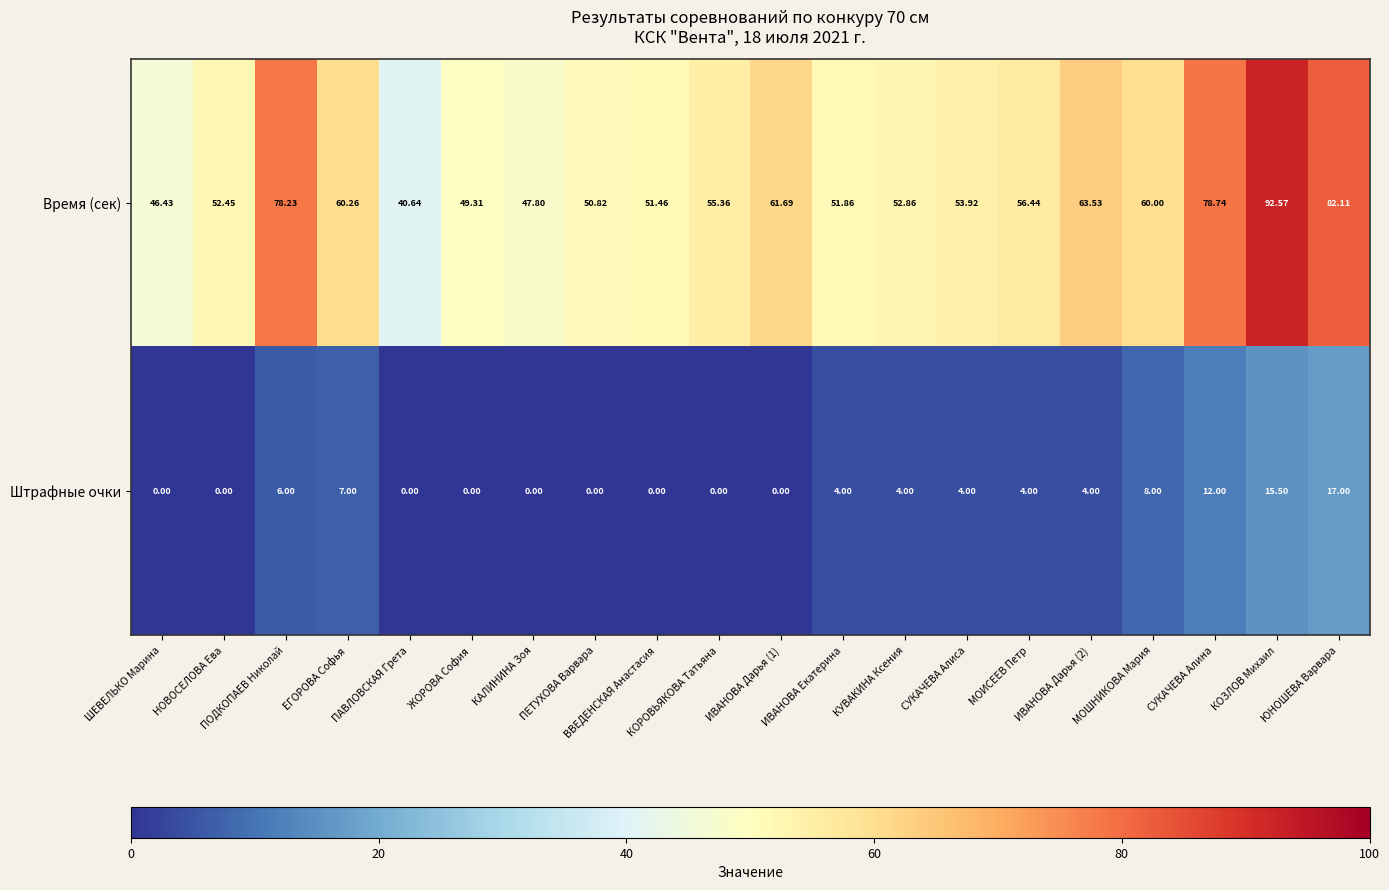

Which series has the widest spread of values?

Время (сек)